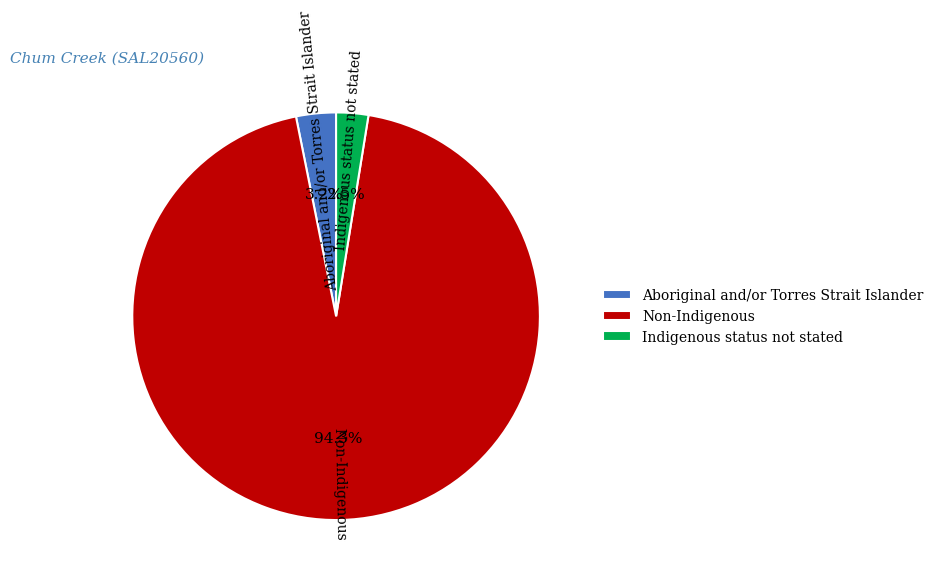

What is the ratio of the value at Indigenous status not stated to the value at Aboriginal and/or Torres Strait Islander?

0.8